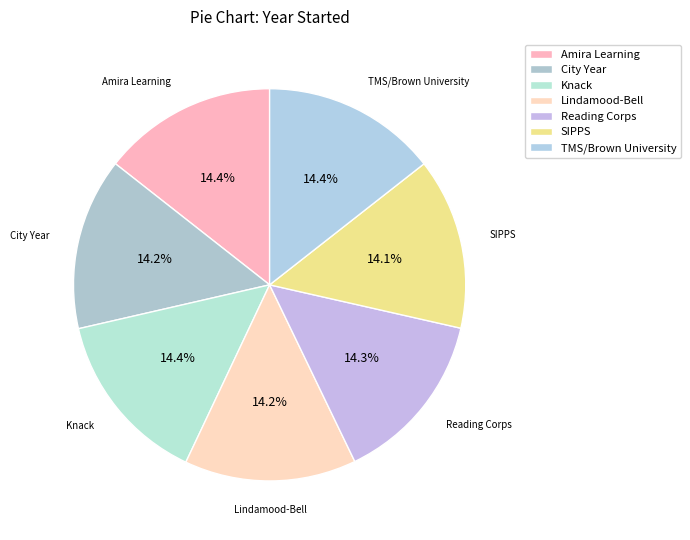

To the nearest percent, what percentage of the pie is Amira Learning?

14%